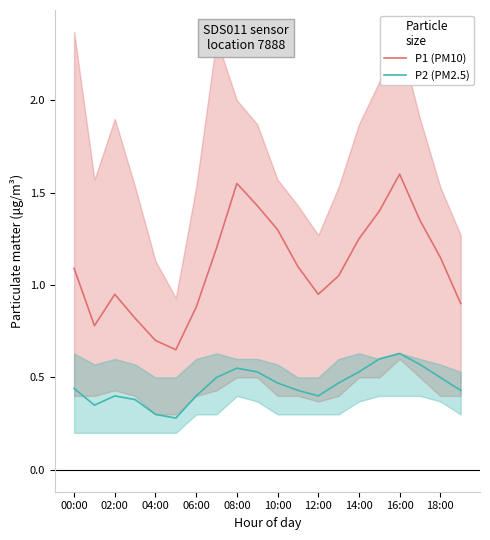

Reading left to right, extract all data points from this chart.

P1 (PM10): 1.1	0.8	0.9	0.8	0.7	0.7	0.9	1.2	1.6	1.4	1.3	1.1	0.9	1.1	1.2	1.4	1.6	1.4	1.1	0.9
P2 (PM2.5): 0.4	0.3	0.4	0.4	0.3	0.3	0.4	0.5	0.6	0.5	0.5	0.4	0.4	0.5	0.5	0.6	0.6	0.6	0.5	0.4